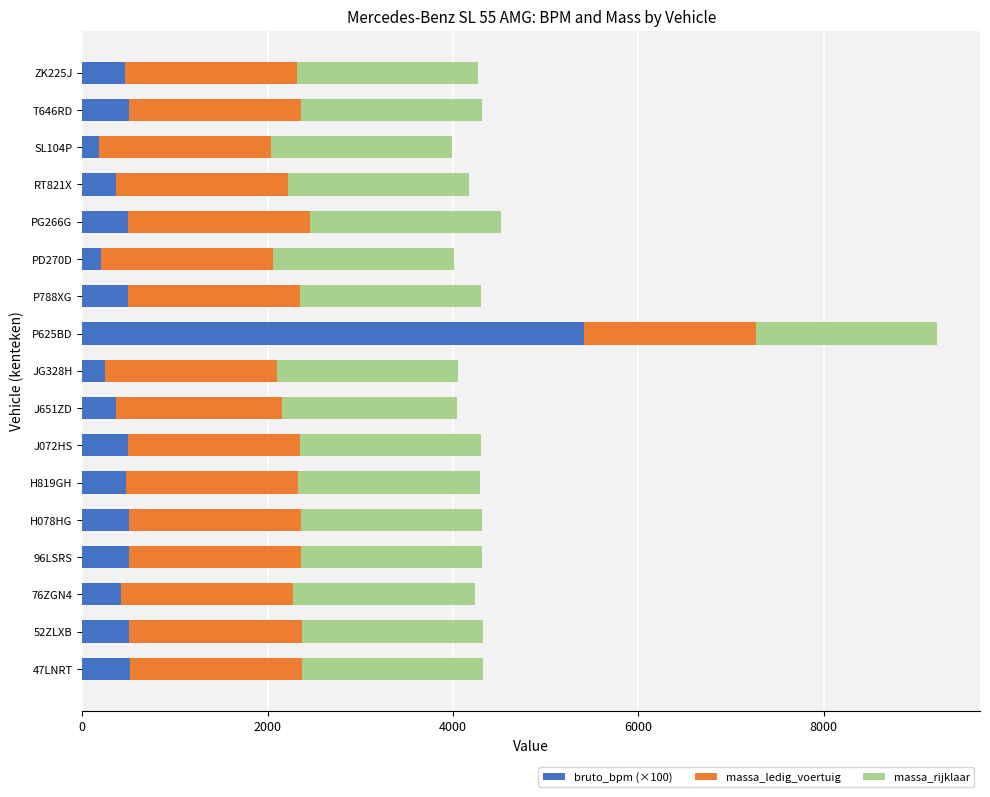

Count the number of data series in this chart.

3